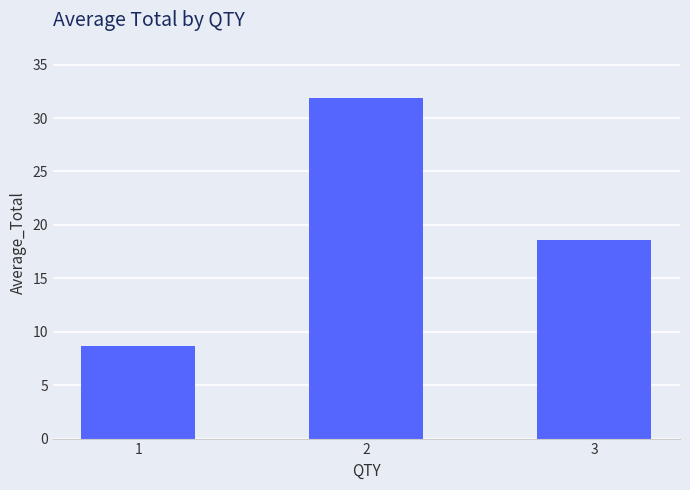

Rank the categories by value from highest to lowest.

2, 3, 1